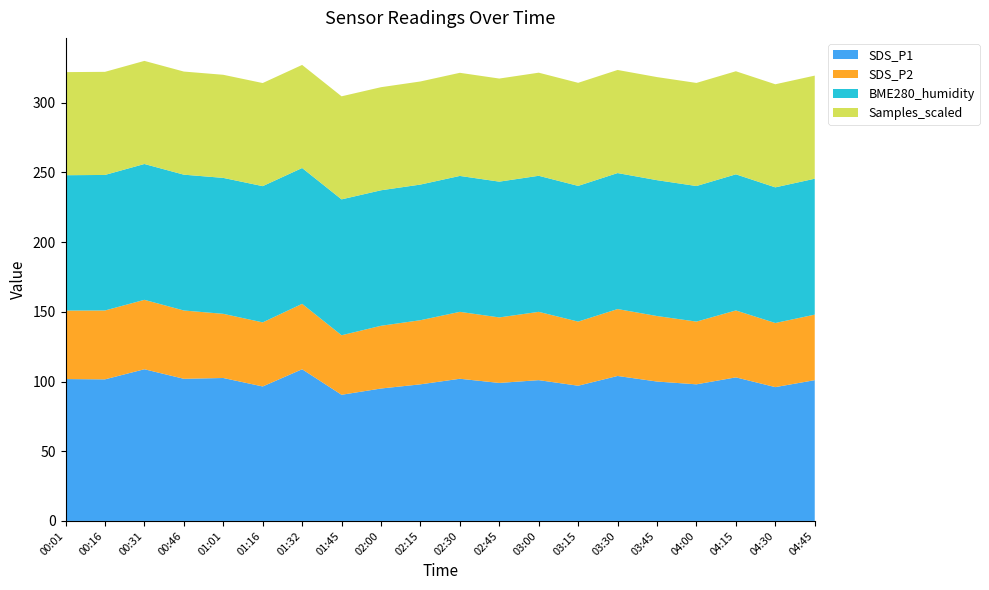

Reading right to left, what are all the values shown in this chart?

SDS_P1: 101.0	96.0	103.0	98.0	100.0	104.0	97.0	101.0	99.0	102.0	98.0	95.0	90.5	108.8	96.5	102.5	102.0	108.8	101.6	101.8
SDS_P2: 47.0	46.0	48.0	45.0	47.0	48.0	46.0	49.0	47.0	48.0	46.0	45.0	42.7	46.9	46.0	46.0	49.0	49.8	49.4	49.1
BME280_humidity: 97.5	97.3	97.7	97.2	97.5	97.5	97.3	97.6	97.4	97.5	97.3	97.2	97.5	97.4	97.7	97.5	97.4	97.4	97.2	97.1
Samples_scaled: 74.0	74.0	73.9	74.0	74.0	74.0	73.9	74.0	74.0	74.0	74.0	74.0	73.9	74.0	74.0	74.0	74.0	74.0	74.0	74.0